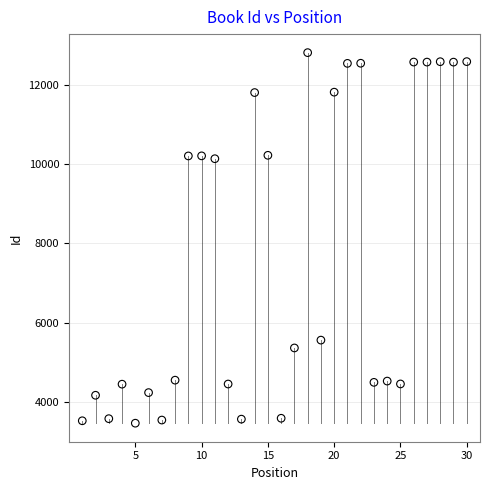

What is the range of Y values (max minus min)?

9327